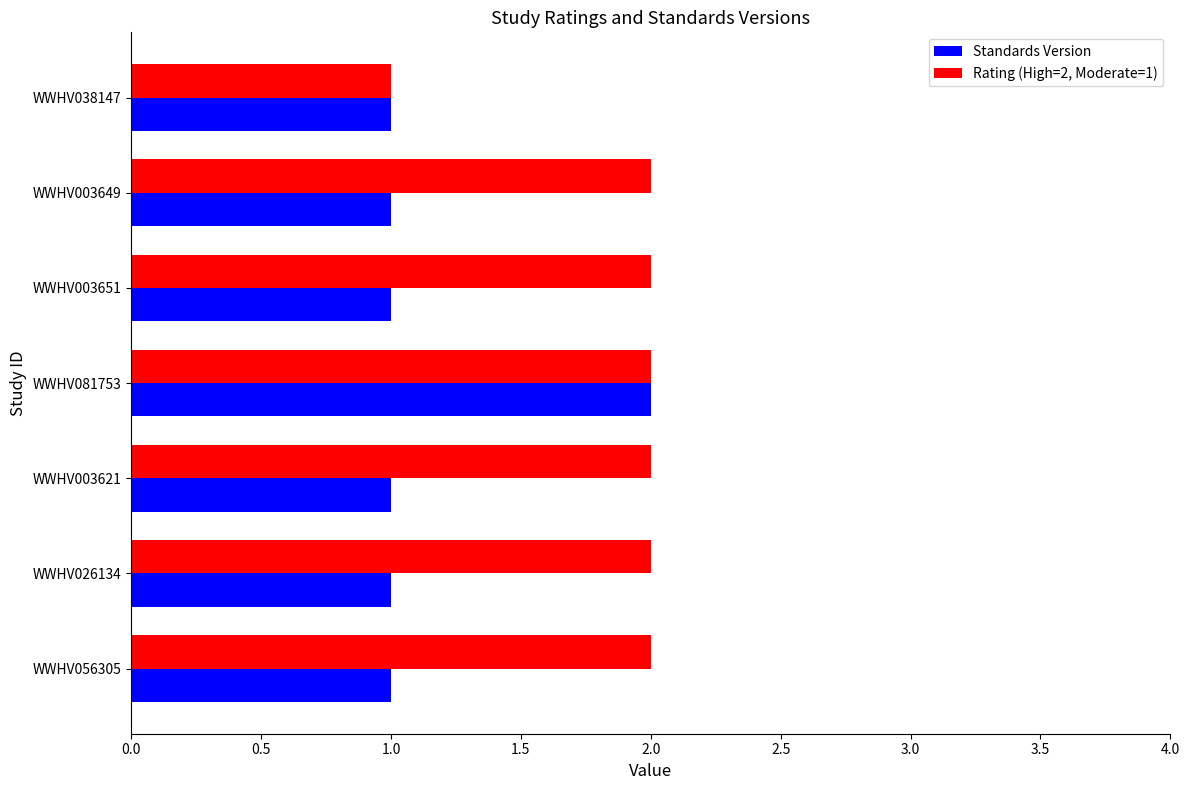

Rank the series by their average value, from lowest to highest.

Standards Version, Rating (High=2, Moderate=1)